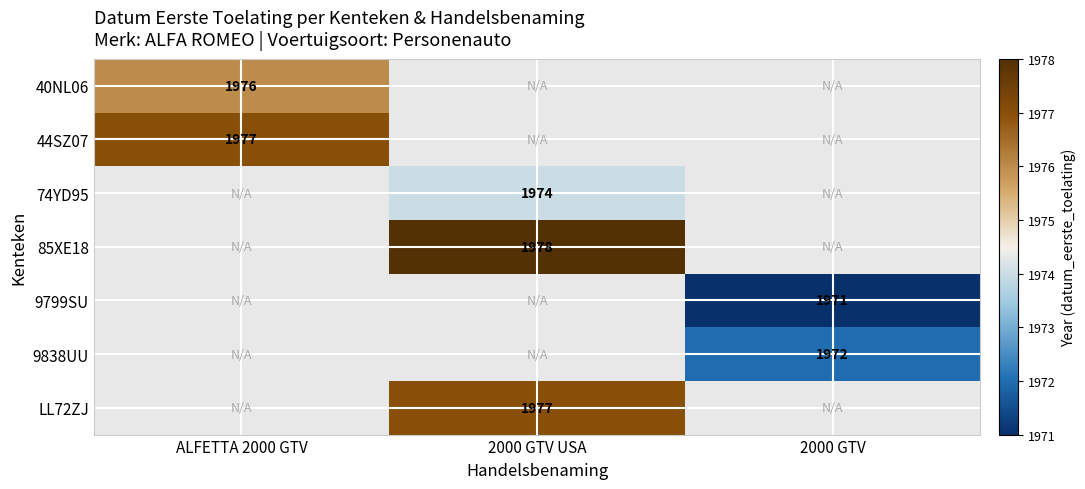

What is the spread (max minus min) of values at ALFETTA 2000 GTV?

1.0